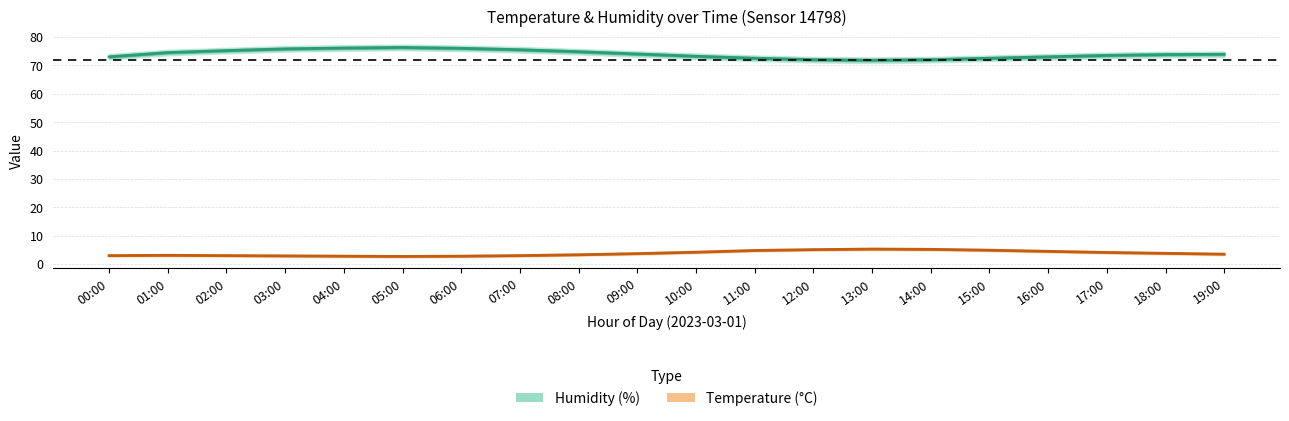

True or false: Temperature and Humidity cross at least once.

False